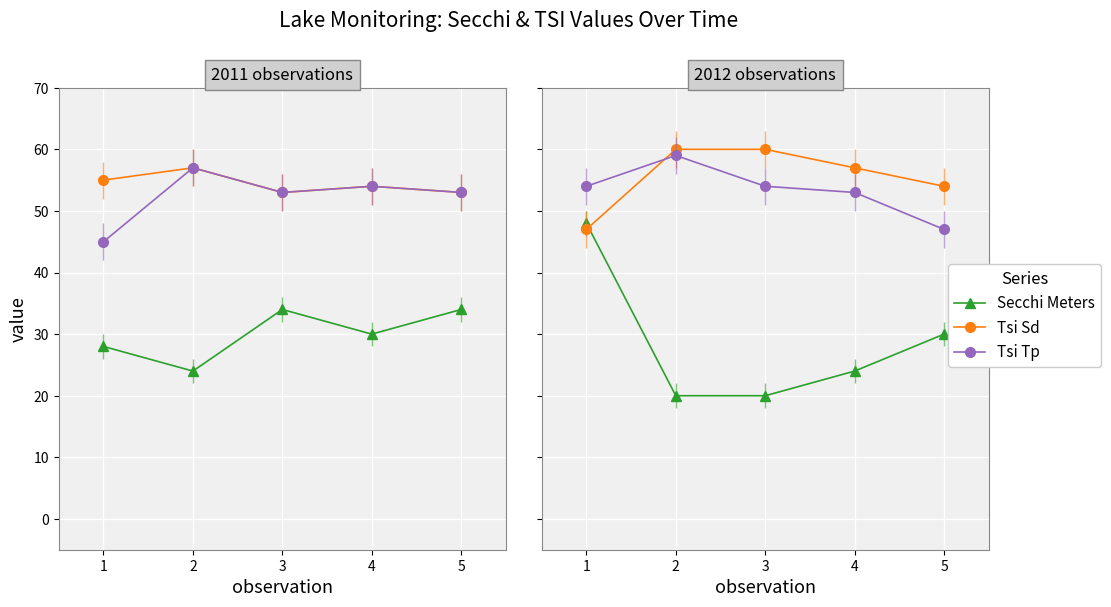

Is it true that Secchi Meters equals 11 at 2?

False